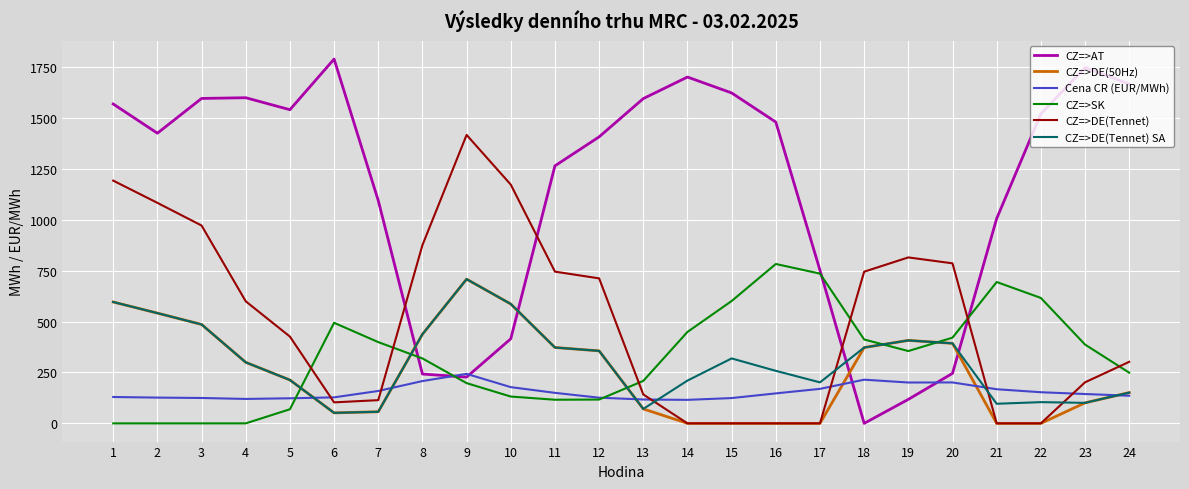

Where does the CZ=>DE(50Hz) series first go above 299?

1